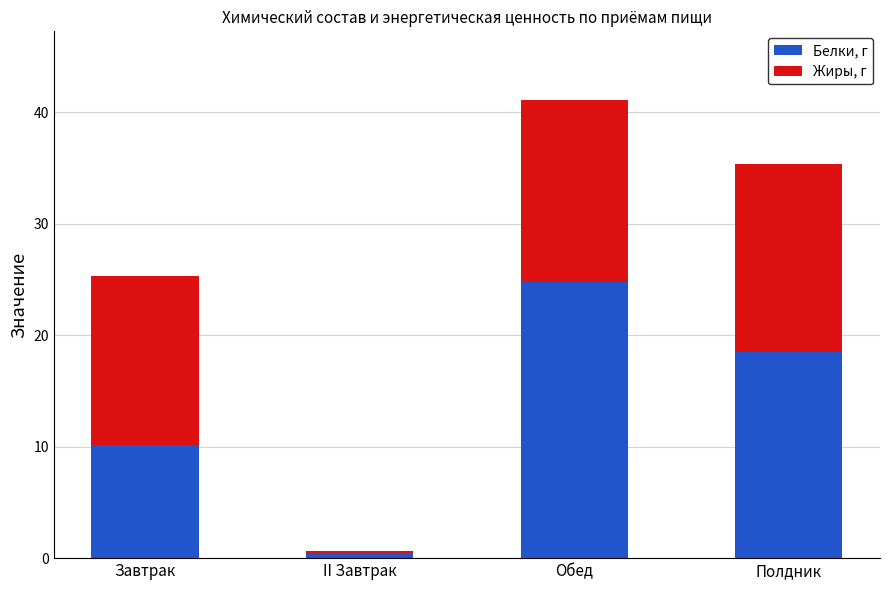

What is the maximum value for Белки, г?

24.8